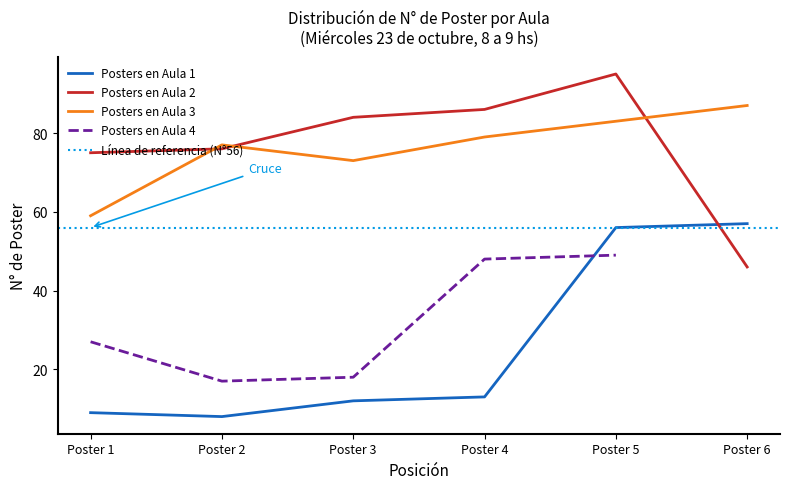

Which series has the widest spread of values?

Posters en Aula 1